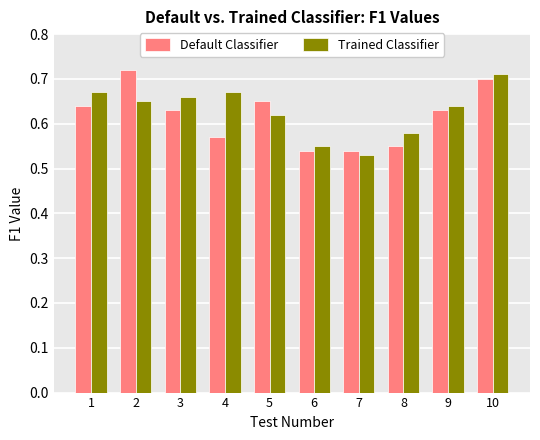

The value of Default Classifier at 8 is 0.3. True or false?

False